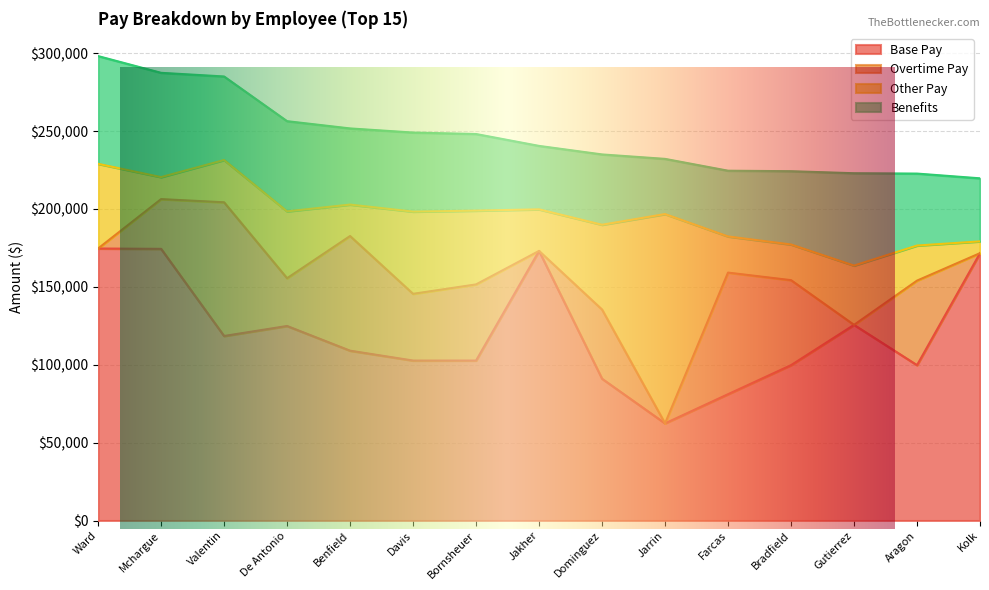

Which series has the largest range (max minus min)?

Other Pay